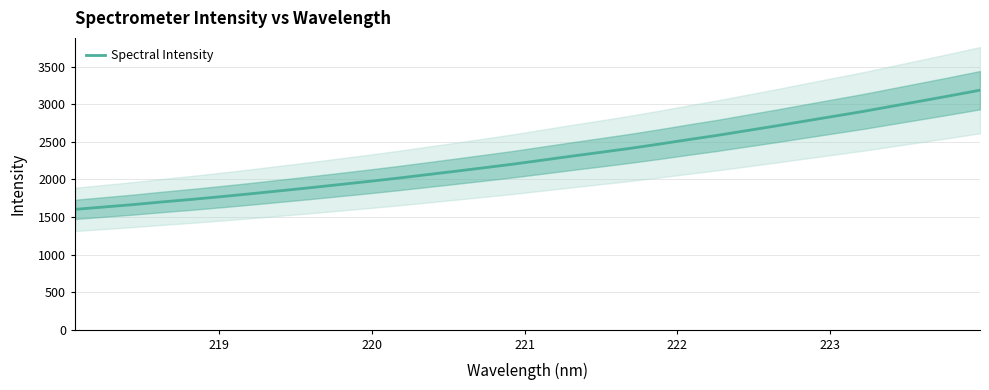

What is the highest value of the Spectral Intensity series?

3187.0